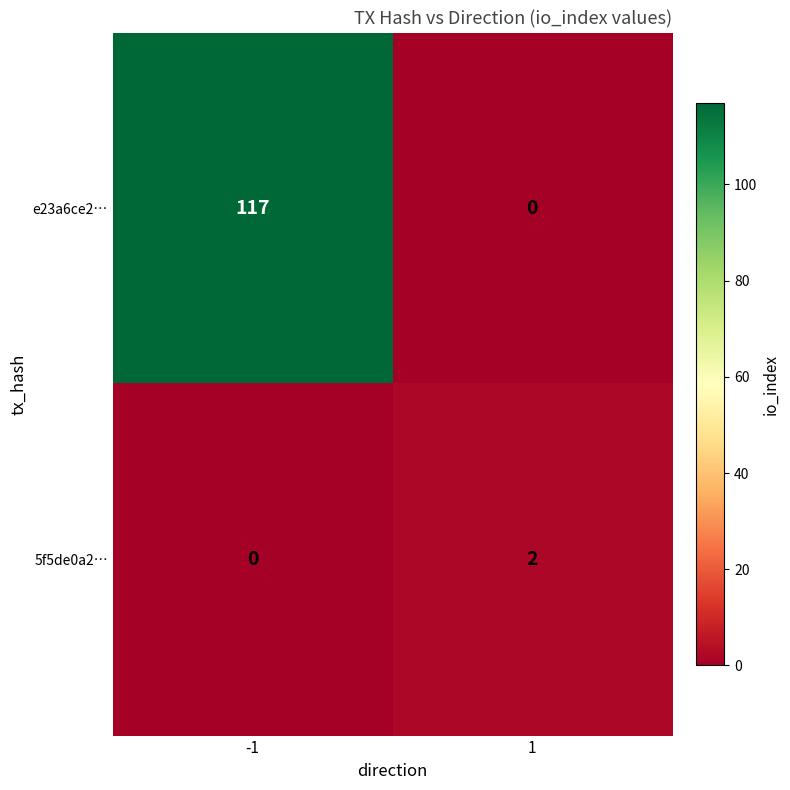

Is the value of e23a6ce2… at -1 greater than the value of 5f5de0a2… at 1?

Yes